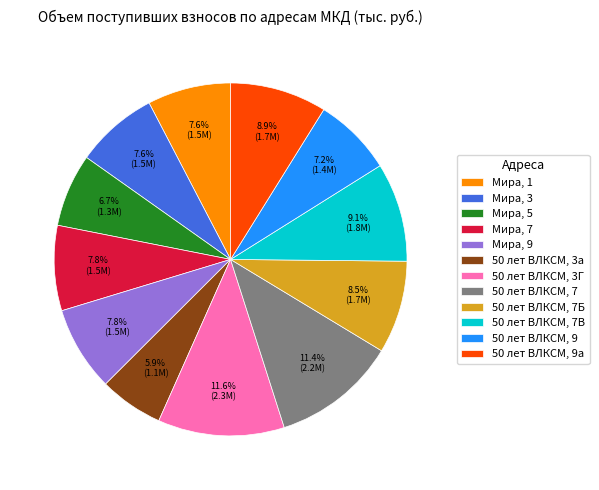

How many slices are in this pie chart?

12